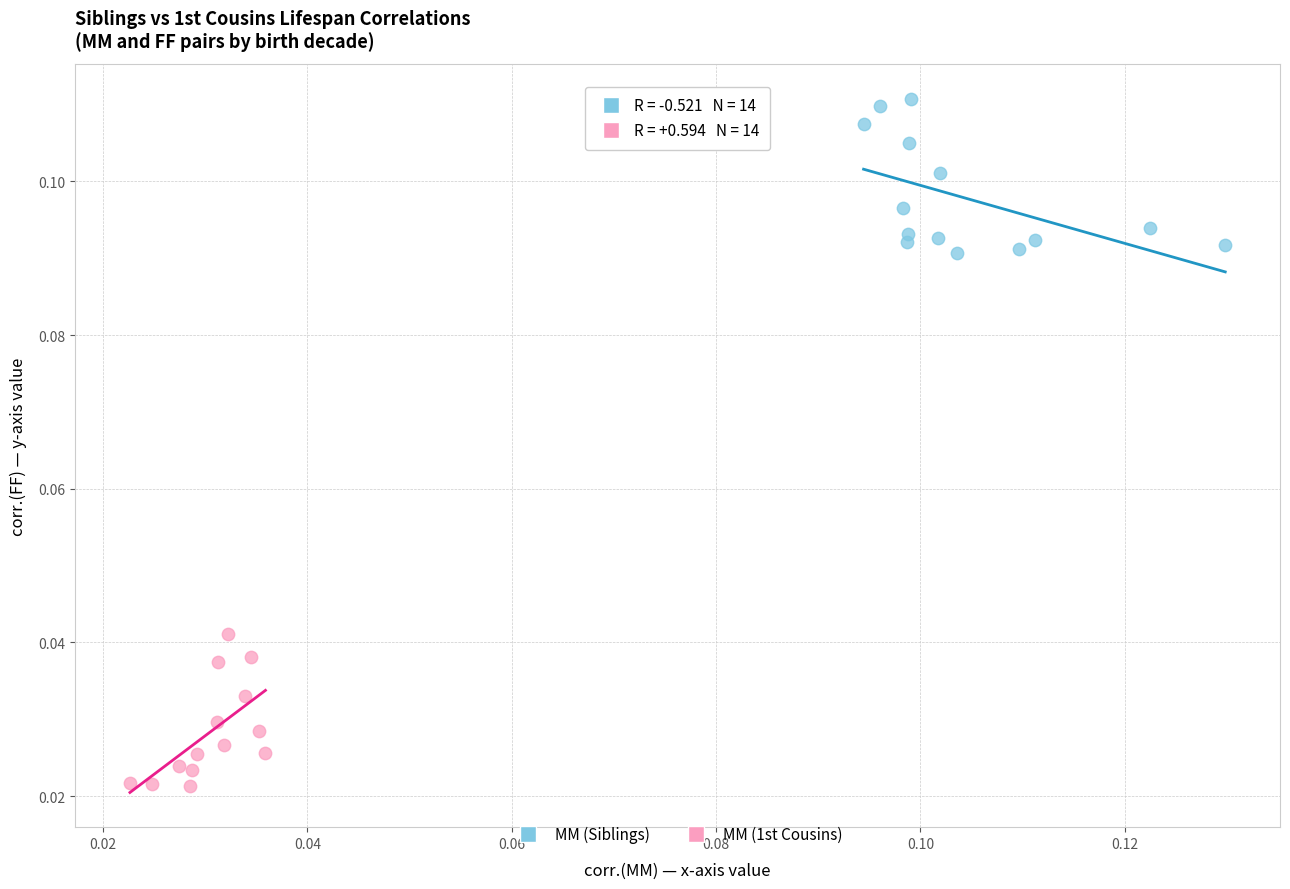

Which series reaches the maximum Y coordinate?

MM (Siblings)